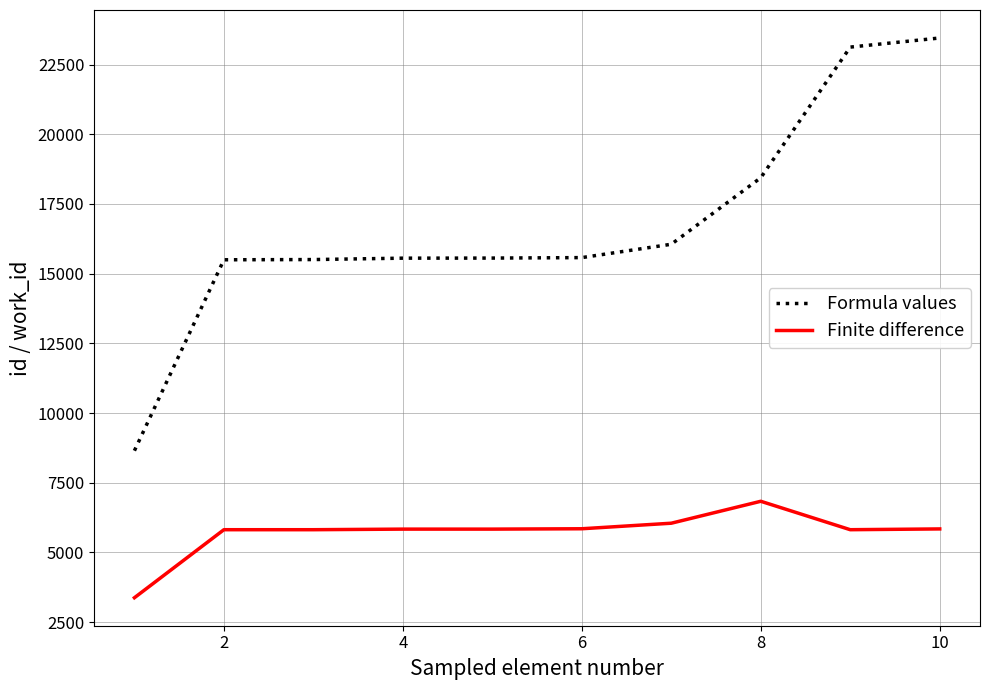

What is the maximum value for Formula values?

23456